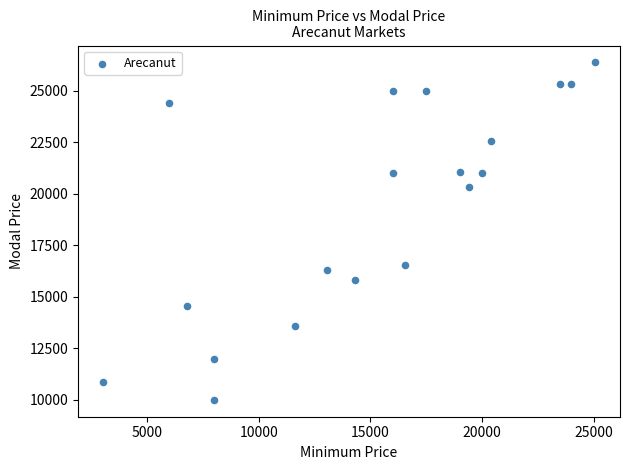

What Y value in the scatter plot is closest to 18183?

16549